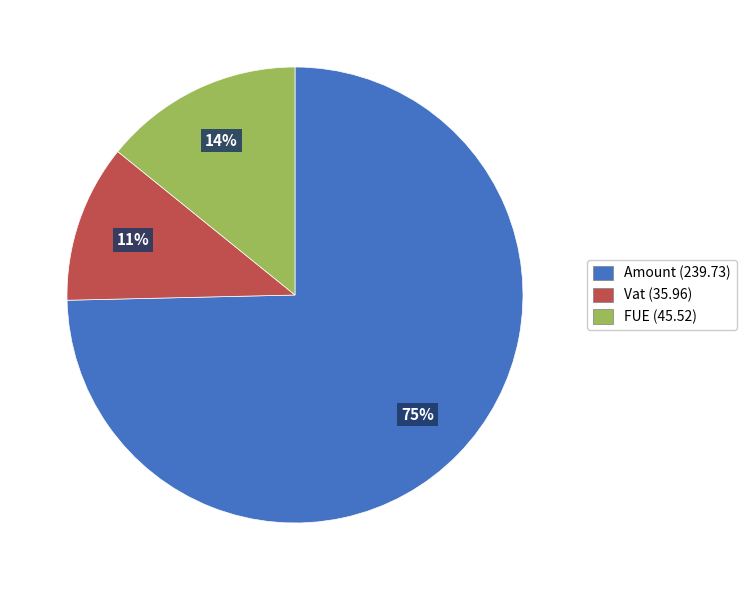

Do FUE (45.52) and Amount (239.73) together represent more than half of the pie?

Yes